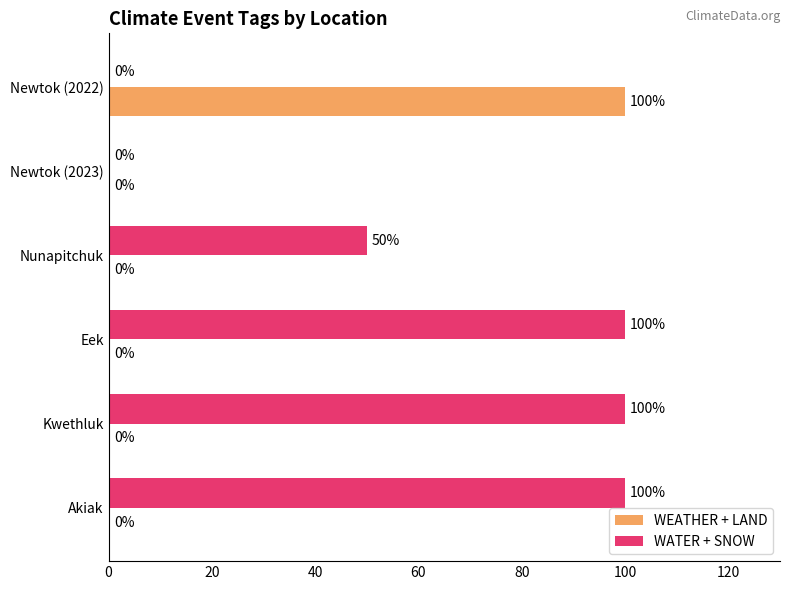

Between Newtok (2023) and Akiak, which series saw the biggest shift?

WATER + SNOW